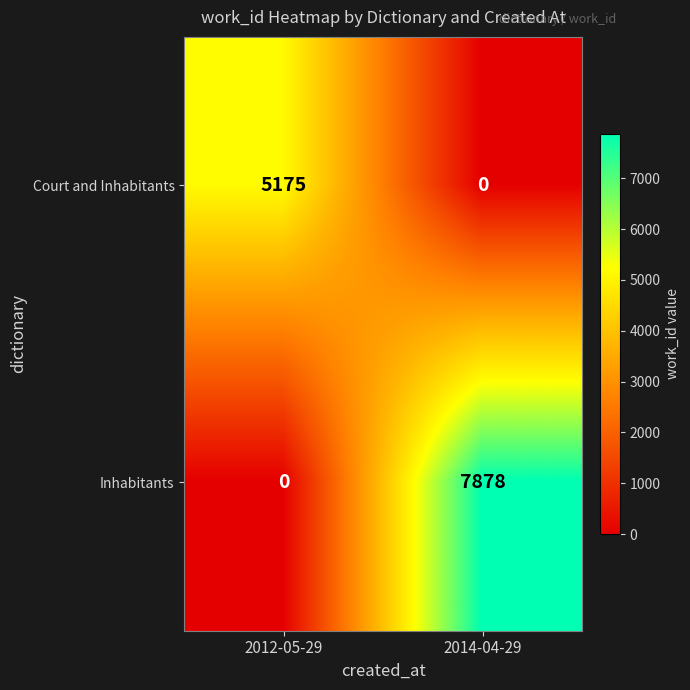

What is the difference between the Court and Inhabitants values at 2012-05-29 and 2014-04-29?

5175